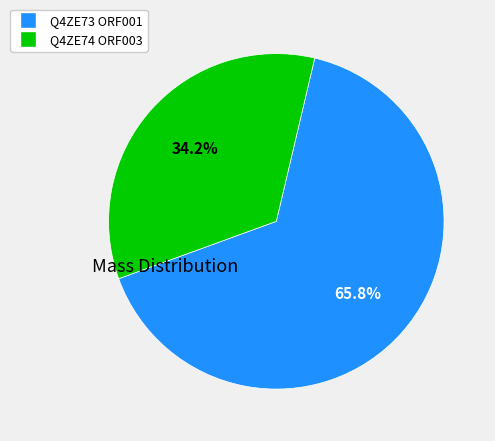

Rank the categories by value from lowest to highest.

Q4ZE74 ORF003, Q4ZE73 ORF001